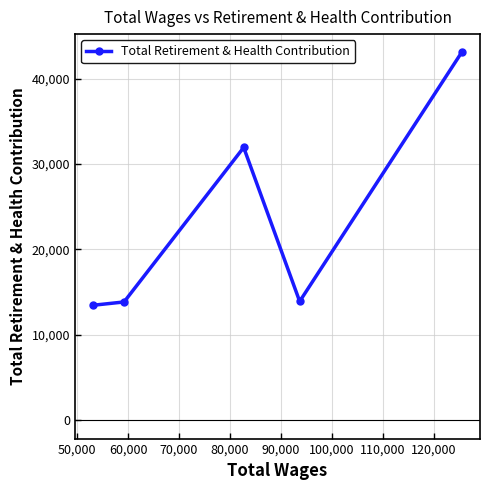

How many interior local valleys (lower than both neighbors) does the data have?

1